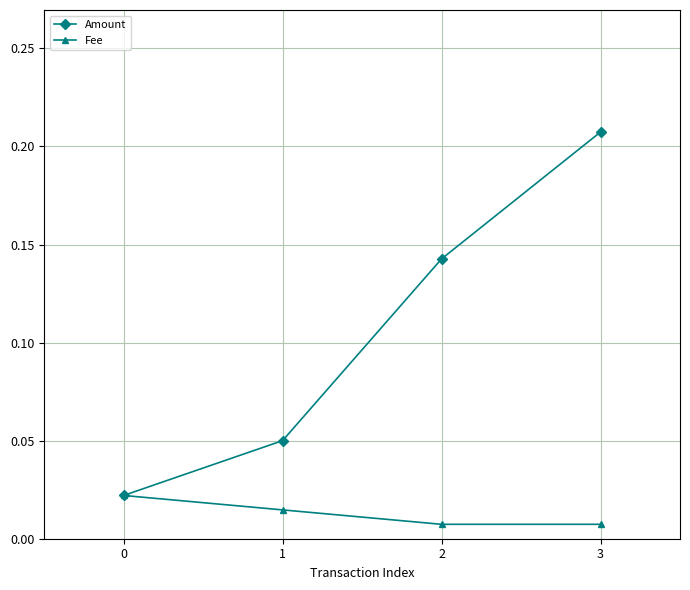

Which series has the largest range (max minus min)?

Amount